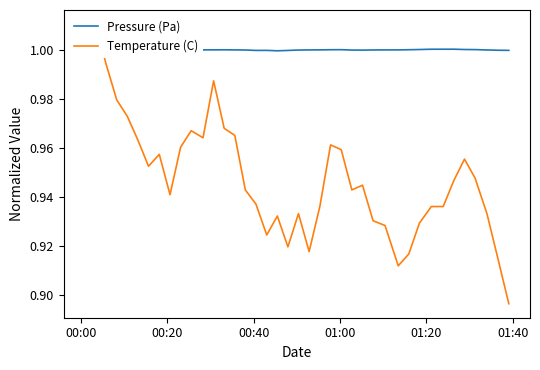

How many data points in Pressure (Pa) are above 1?

24